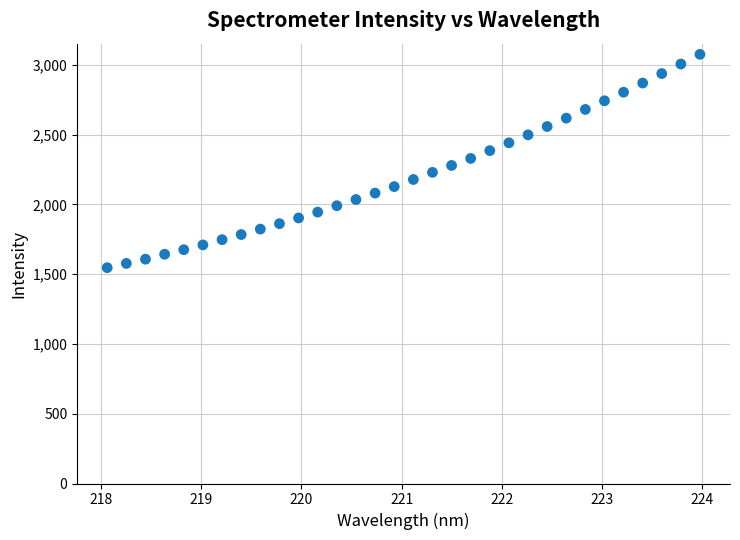

What is the range of Y values (max minus min)?

1528.3